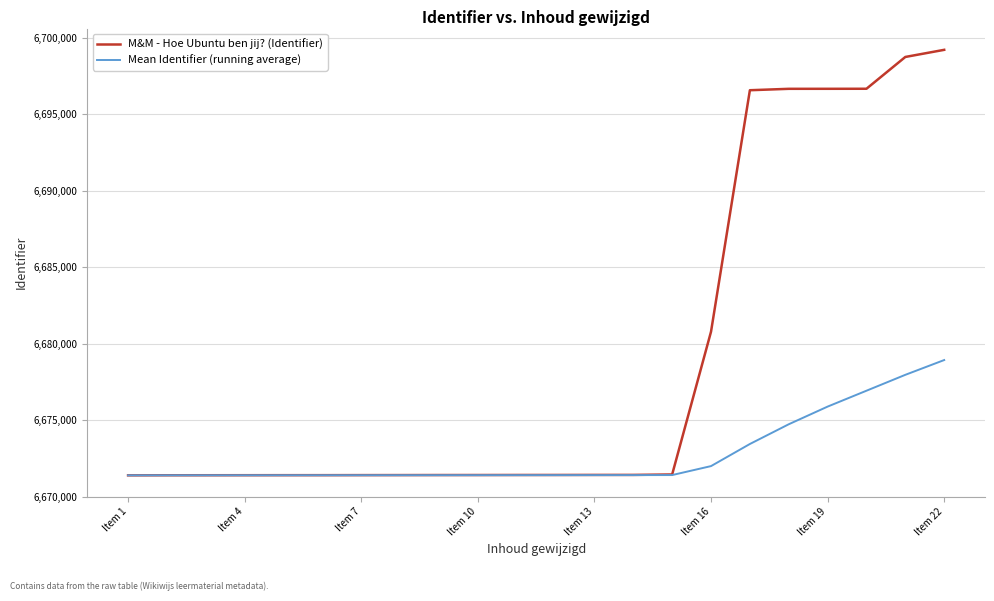

Which series has the largest total across all categories?

M&M - Hoe Ubuntu ben jij? (Identifier)